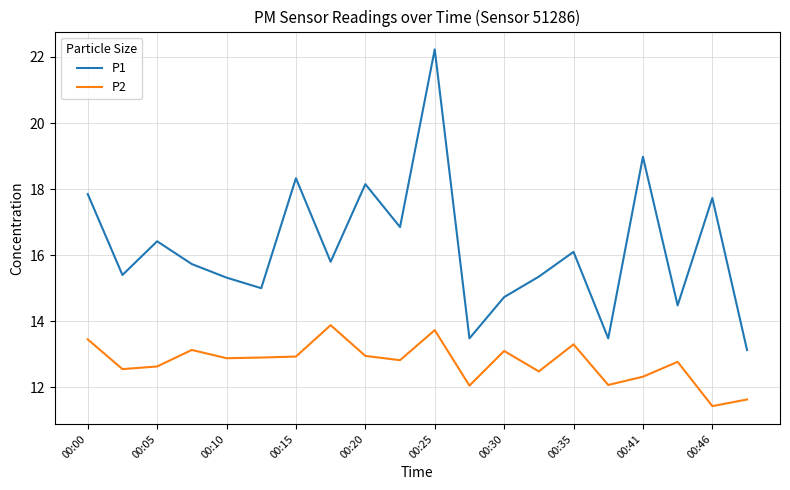

Which series has the widest spread of values?

P1